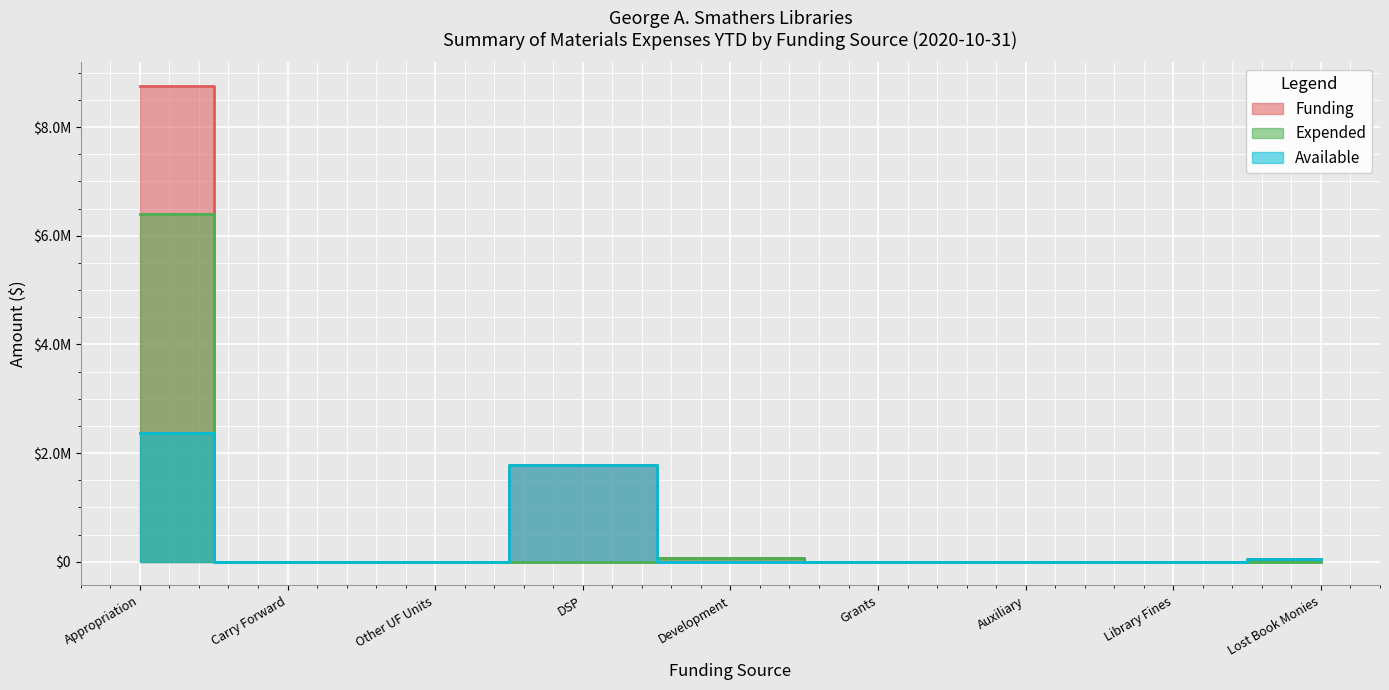

Reading right to left, extract all data points from this chart.

Funding: Lost Book Monies=54577	Library Fines=0	Auxiliary=0	Grants=0	Development=66908	DSP=1786898	Other UF Units=0	Carry Forward=0	Appropriation=8755851
Expended: Lost Book Monies=13	Library Fines=0	Auxiliary=0	Grants=0	Development=66908	DSP=0	Other UF Units=0	Carry Forward=0	Appropriation=6393009
Available: Lost Book Monies=54564	Library Fines=0	Auxiliary=0	Grants=0	Development=0	DSP=1786898	Other UF Units=0	Carry Forward=0	Appropriation=2362842